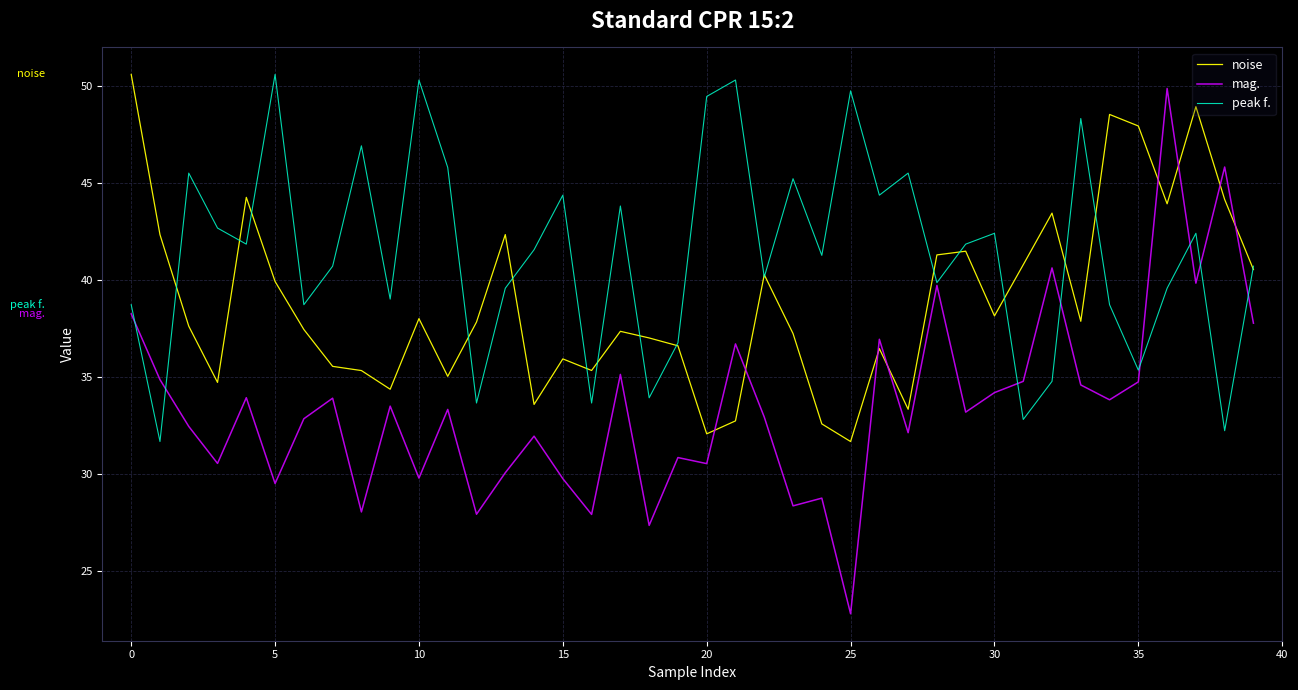

List the series in order of their overall mean, lowest first.

mag., noise, peak f.